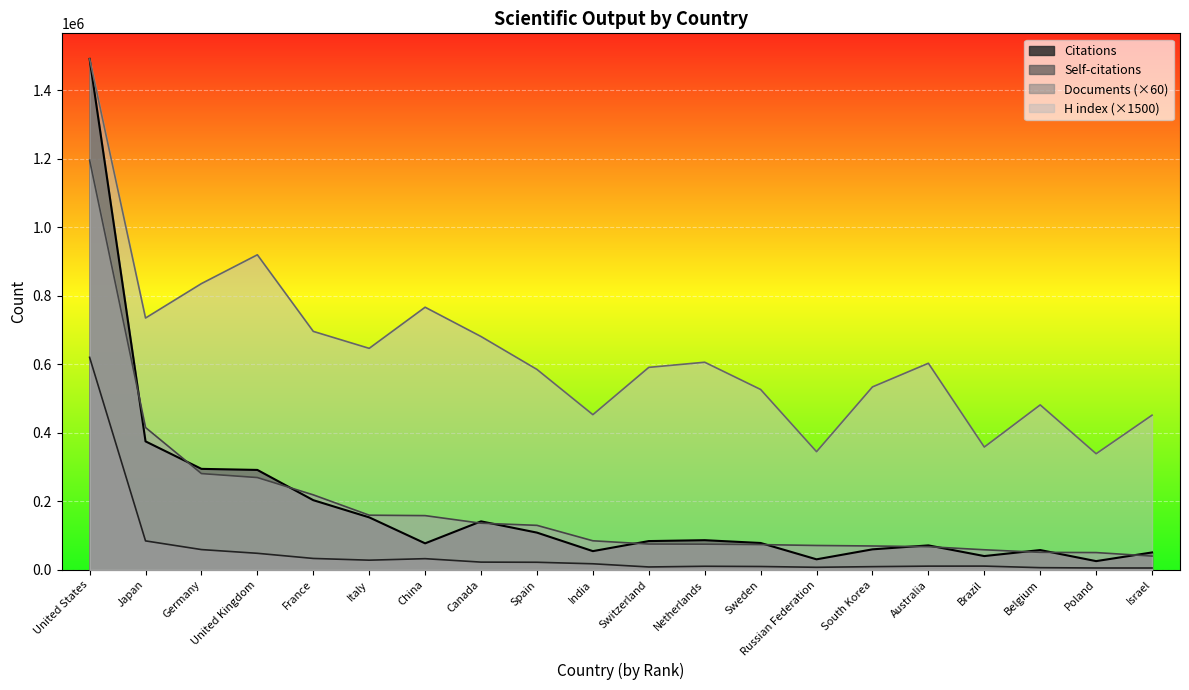

How many lines are shown in the chart?

4